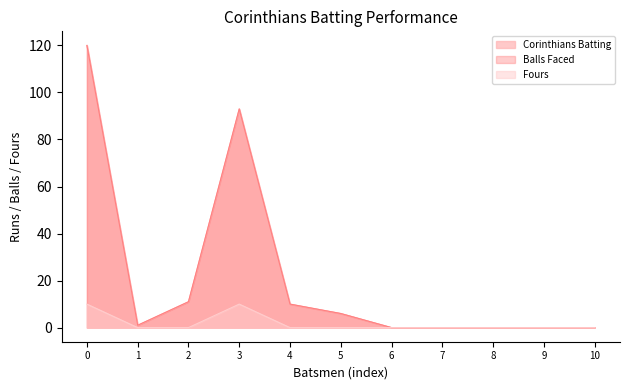

How many distinct data groups are displayed?

3